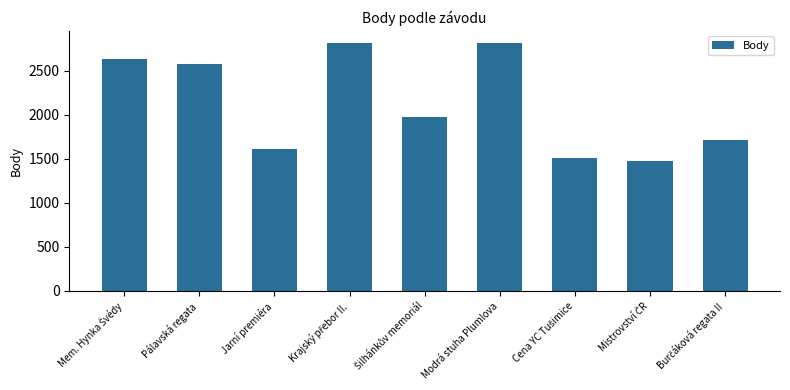

Which has a higher value, Jarní premiéra or Modrá stuha Plumlova?

Modrá stuha Plumlova